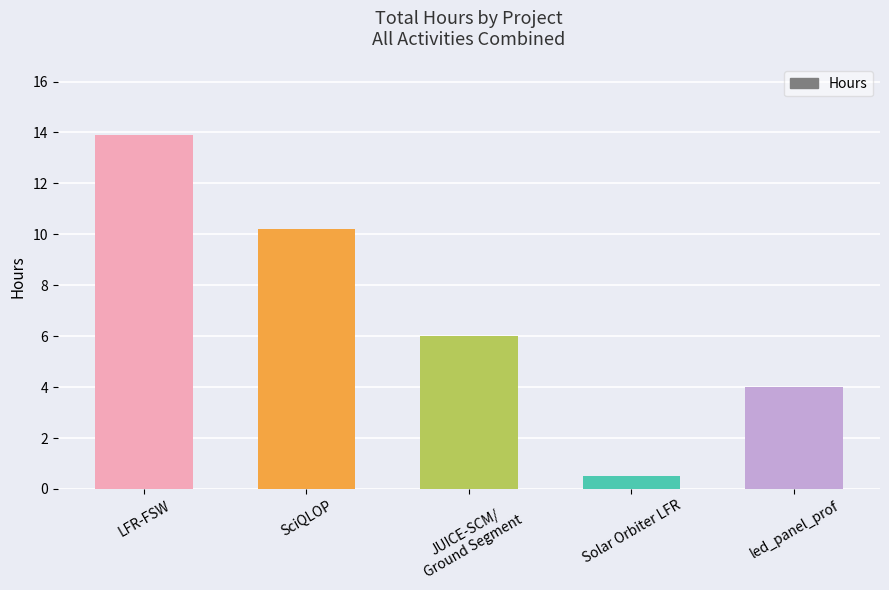

Between LFR-FSW and led_panel_prof, which is larger?

LFR-FSW